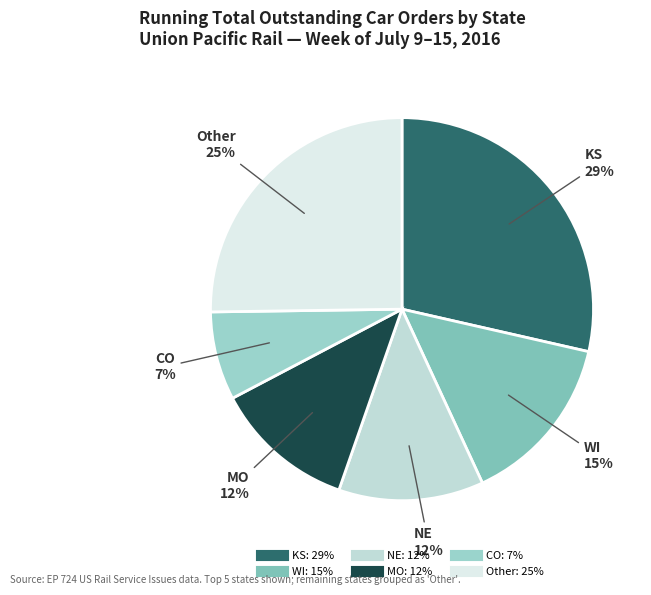

How many segments does this pie chart have?

6